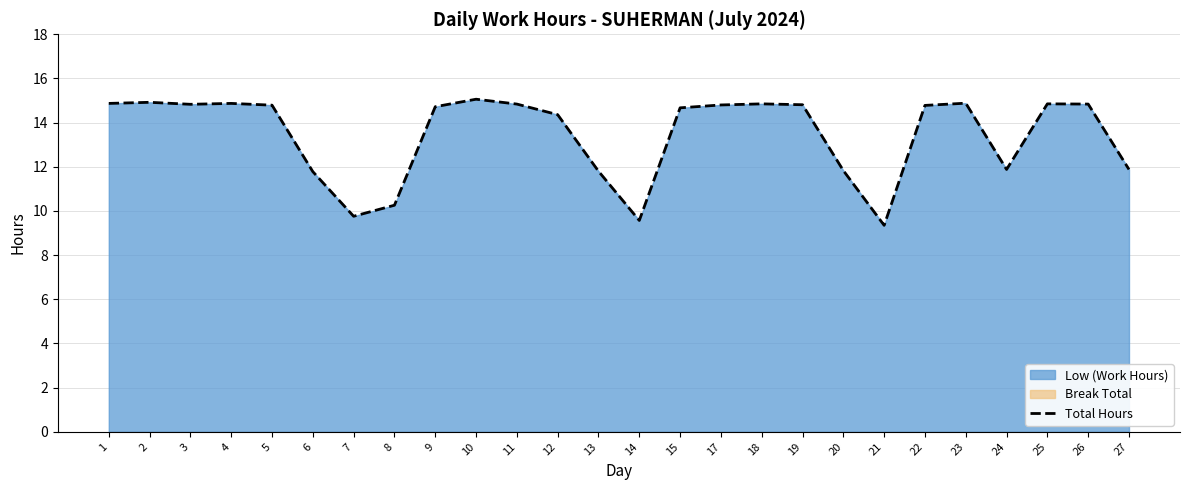

Reading left to right, extract all data points from this chart.

1=14.9	2=14.9	3=14.8	4=14.9	5=14.8	6=11.8	7=9.8	8=10.3	9=14.7	10=15.1	11=14.8	12=14.4	13=11.8	14=9.6	15=14.7	17=14.8	18=14.8	19=14.8	20=11.8	21=9.3	22=14.8	23=14.9	24=11.9	25=14.8	26=14.8	27=11.9